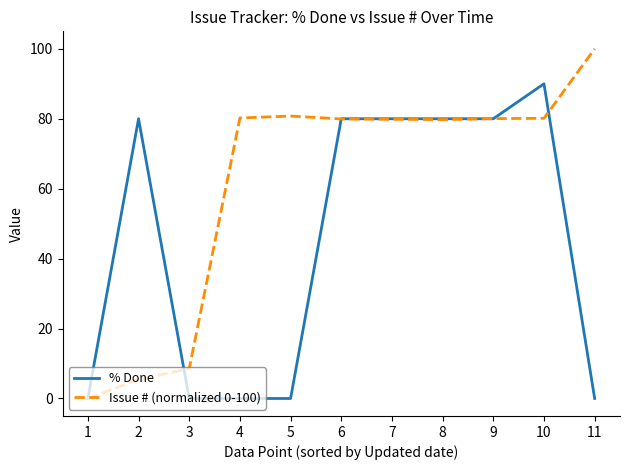

List the series in order of their peak value, highest first.

Issue # (normalized 0-100), % Done